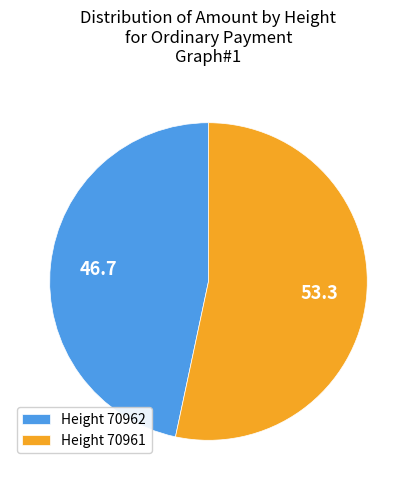

Which has a higher value, Height 70962 or Height 70961?

Height 70961